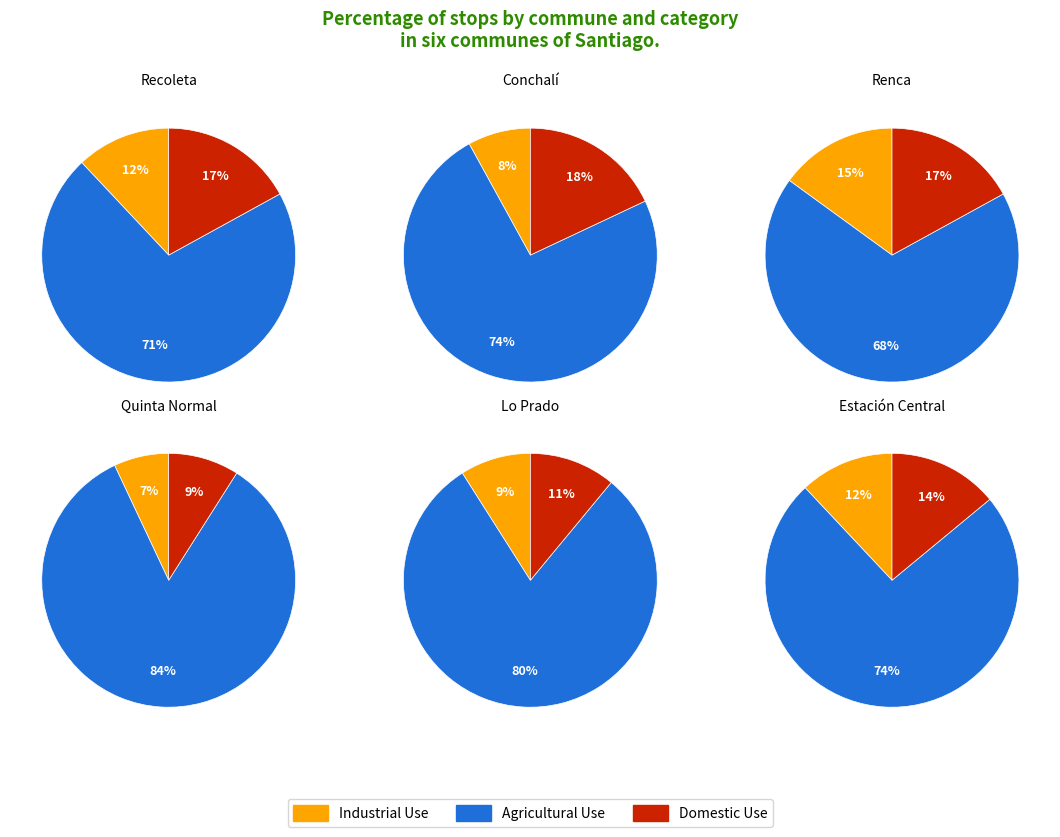

Is it true that 4 is 26% of the pie?

False